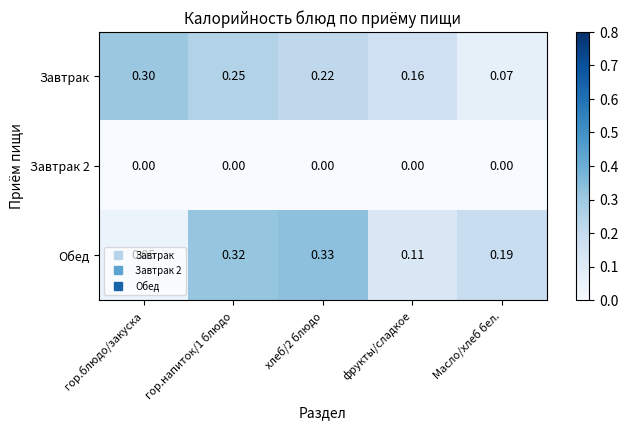

Is the value of Завтрак 2 at гор.напиток/1 блюдо greater than the value of Завтрак at хлеб/2 блюдо?

No